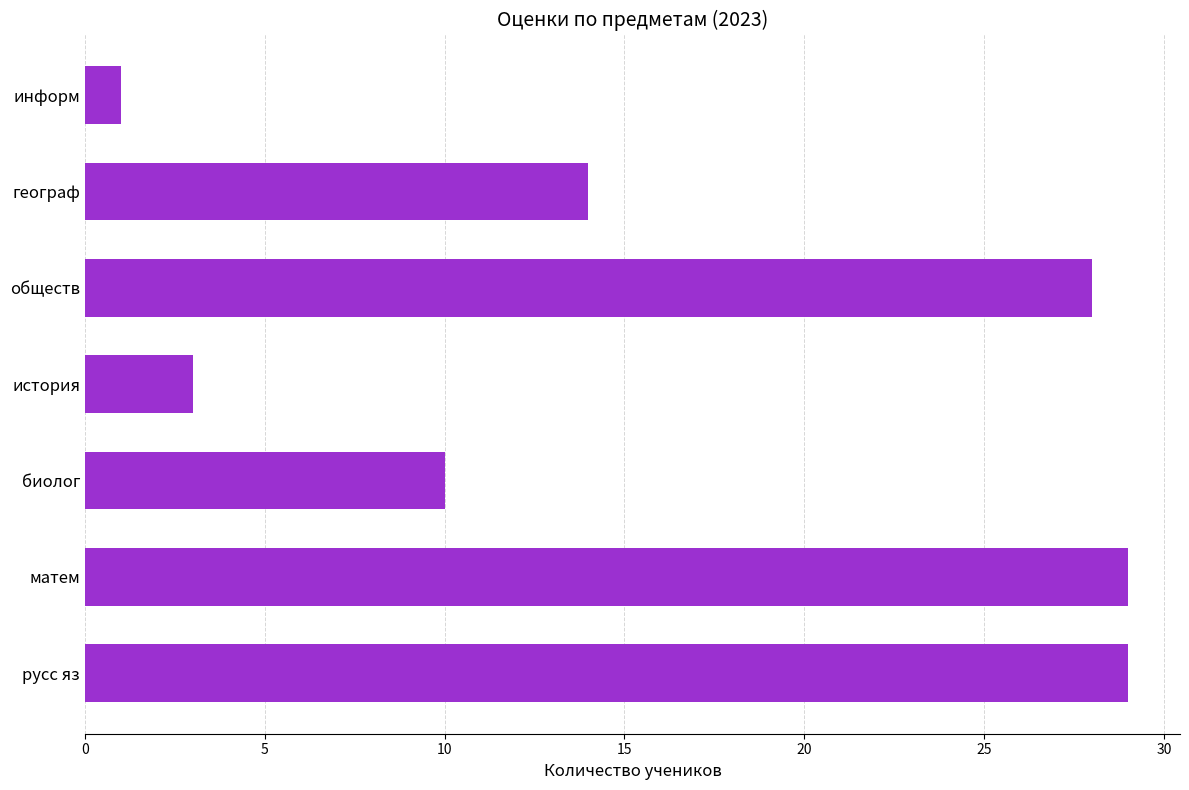

The chart shows a value of 1 at информ. True or false?

True